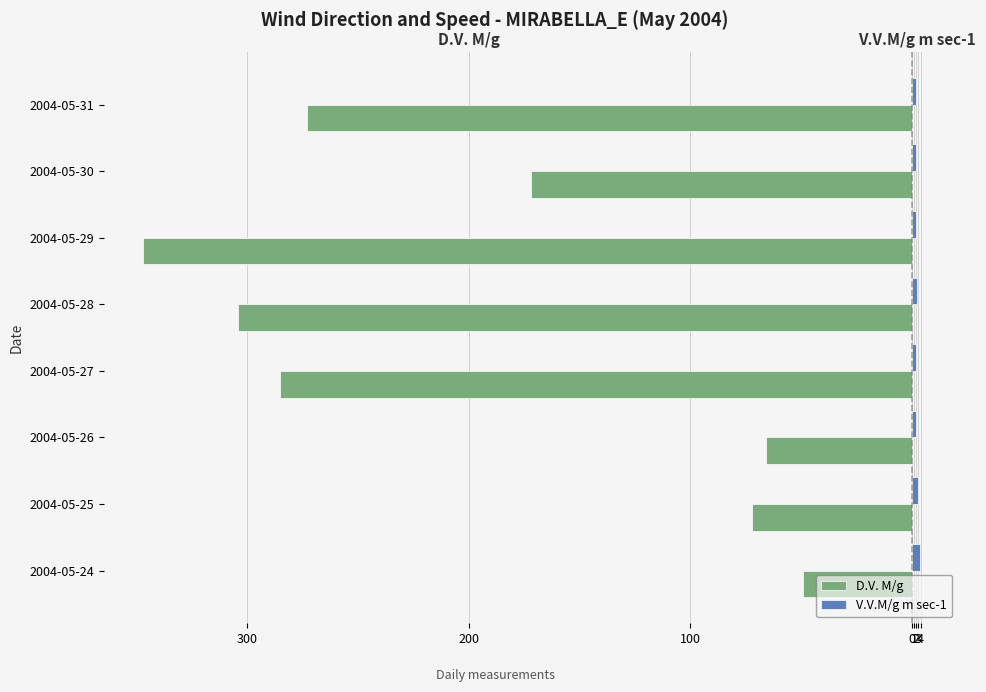

Reading left to right, transcribe all the data shown in this chart.

D.V. M/g: -49.0	-72.0	-66.0	-285.0	-304.0	-347.0	-172.0	-273.0
V.V.M/g m sec-1: 3.5	2.7	1.7	1.8	2.5	1.8	1.8	2.1